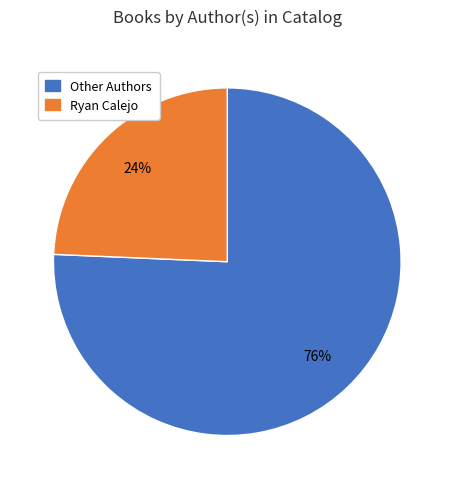

Rank the categories by value from lowest to highest.

Ryan Calejo, Other Authors